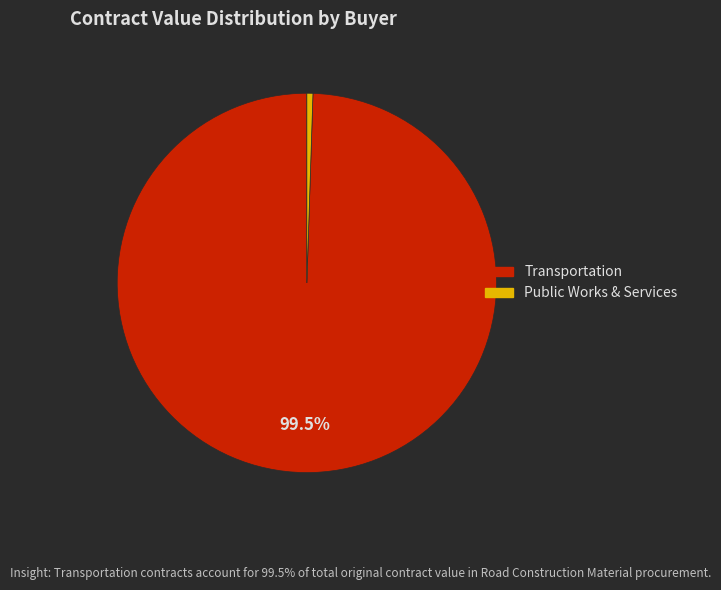

Does any single category account for the majority?

Yes